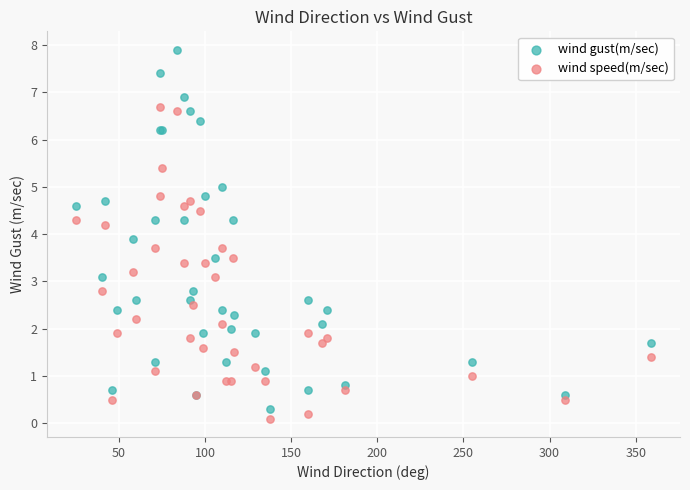

Which series contains the highest Y value?

wind gust(m/sec)